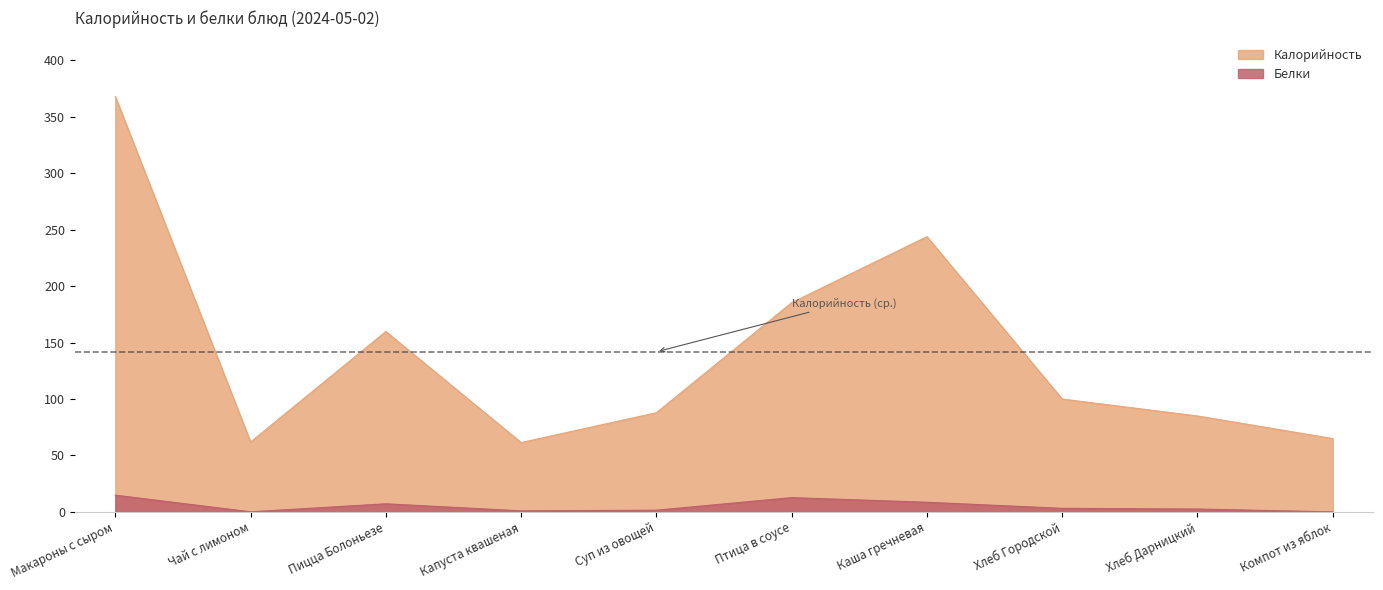

What is the difference between the maximum and minimum values in the Калорийность series?

306.4